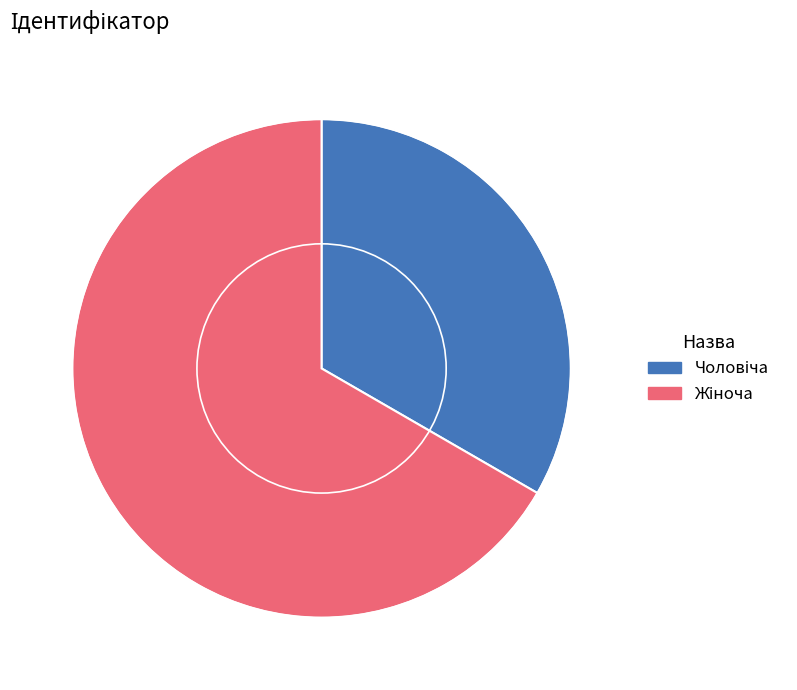

Does any single category account for the majority?

Yes